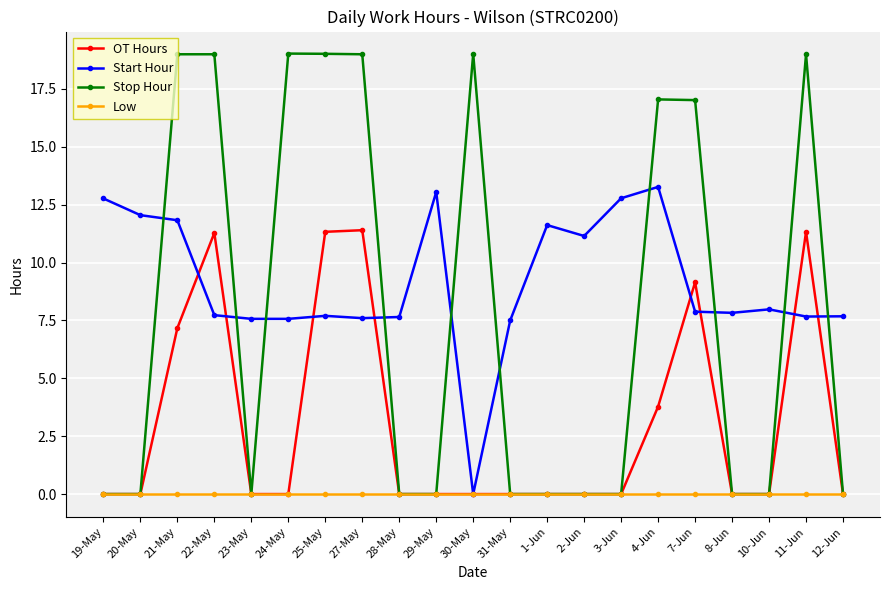

Rank the series by their maximum value, from highest to lowest.

Stop Hour, Start Hour, OT Hours, Low